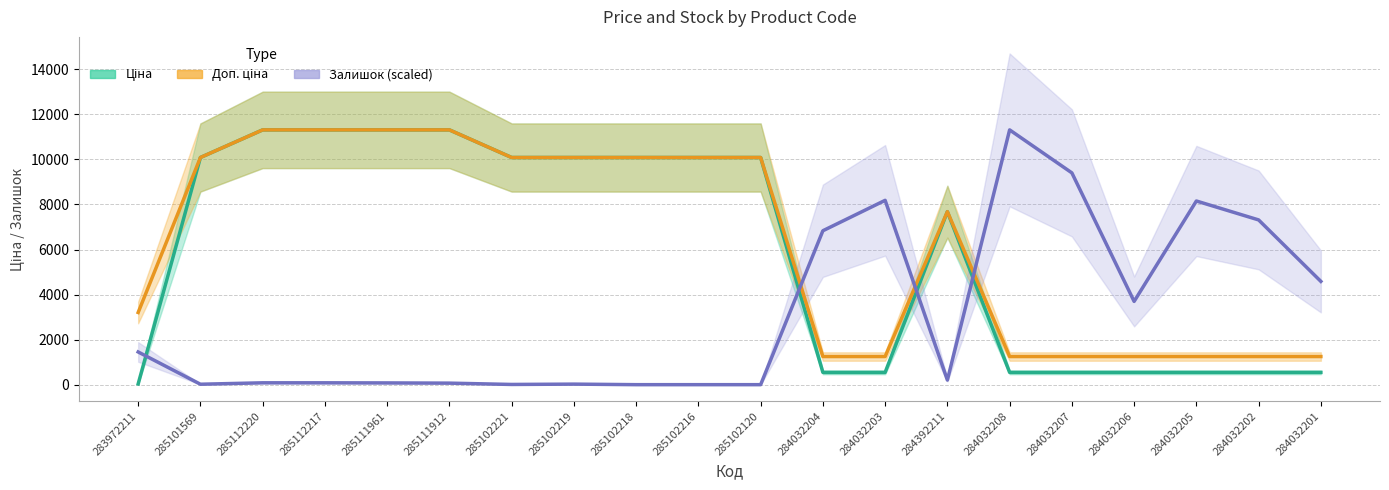

What is the difference between the highest and lowest values at 285102216?

10085.8